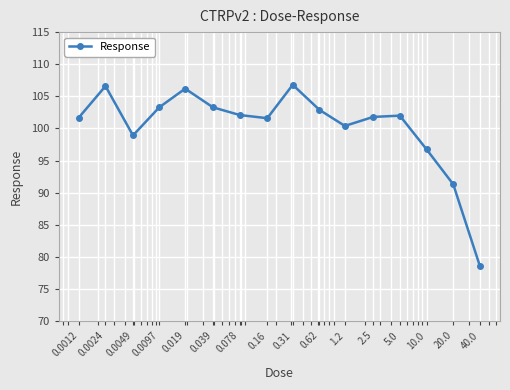

What is the difference between the maximum and minimum values?

28.2